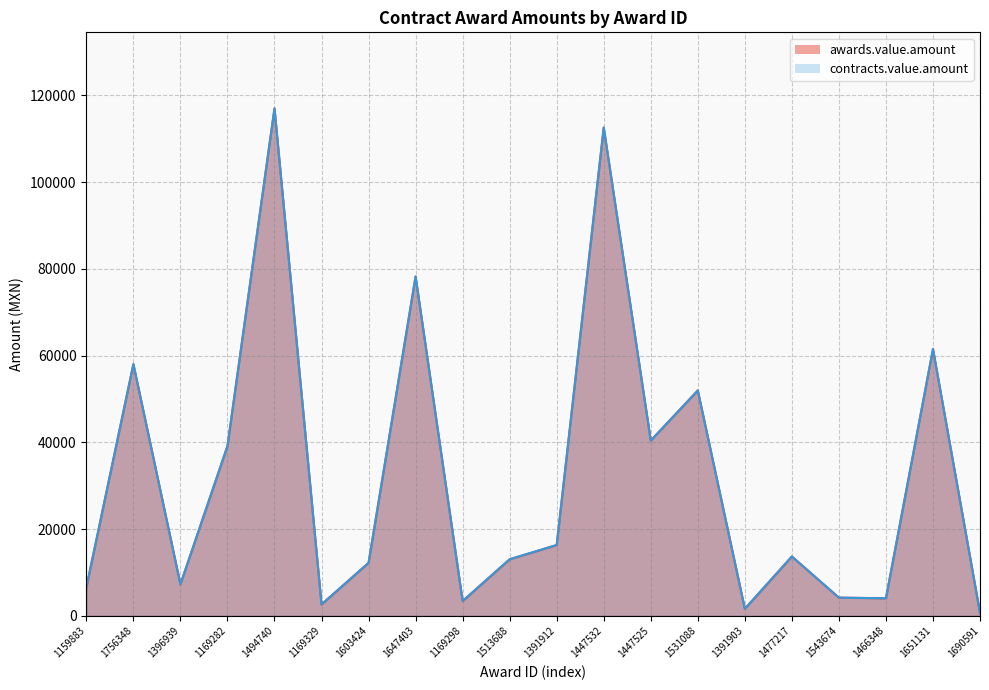

Rank the categories by contracts.value.amount value from lowest to highest.

1690591, 1391903, 1169329, 1169298, 1466348, 1543674, 1159883, 1396939, 1603424, 1513688, 1477217, 1391912, 1169282, 1447525, 1531088, 1756348, 1651131, 1647403, 1447532, 1494740